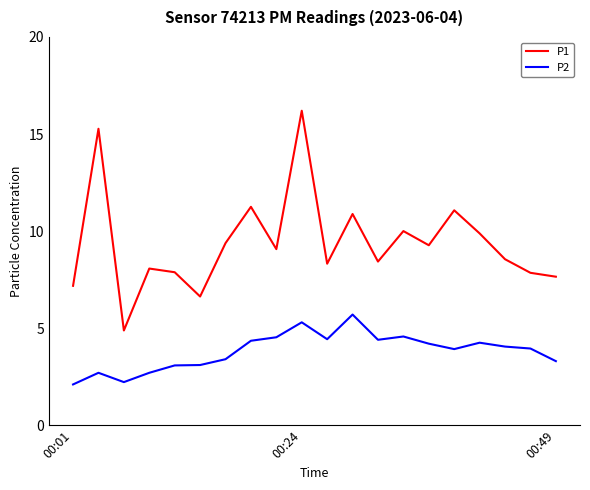

True or false: P2 and P1 intersect in this chart.

False